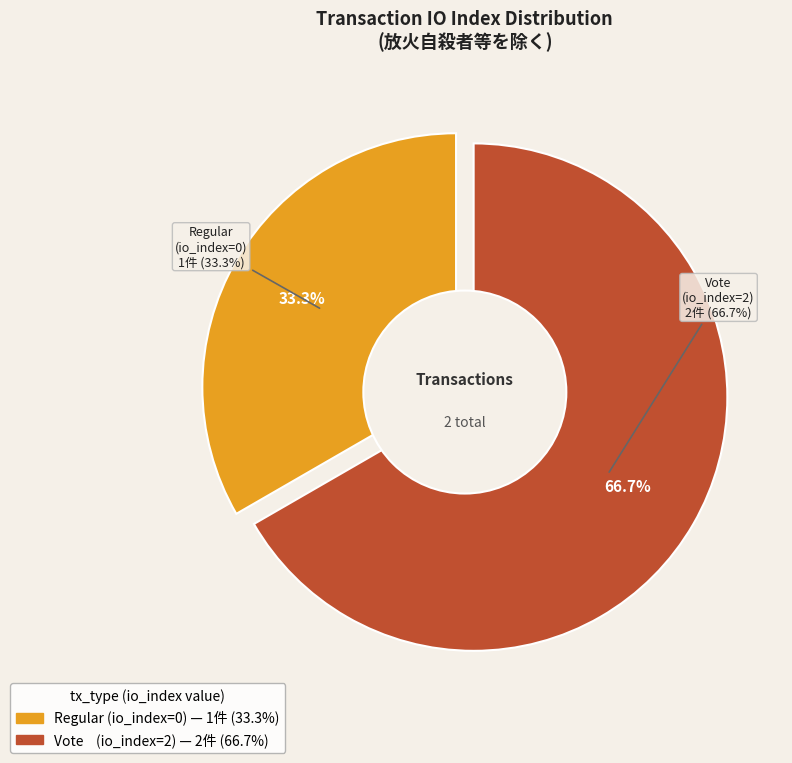

How many segments does this pie chart have?

2